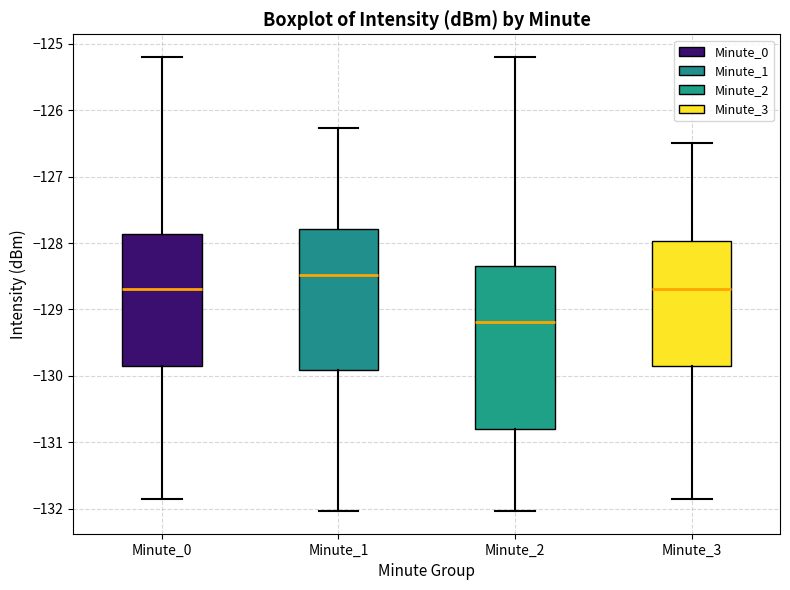

Where does the upper whisker of the box for Minute_0 end on the y-axis? The values are not printed on the chart, so give them approximately, as read against the axis.

-125.2